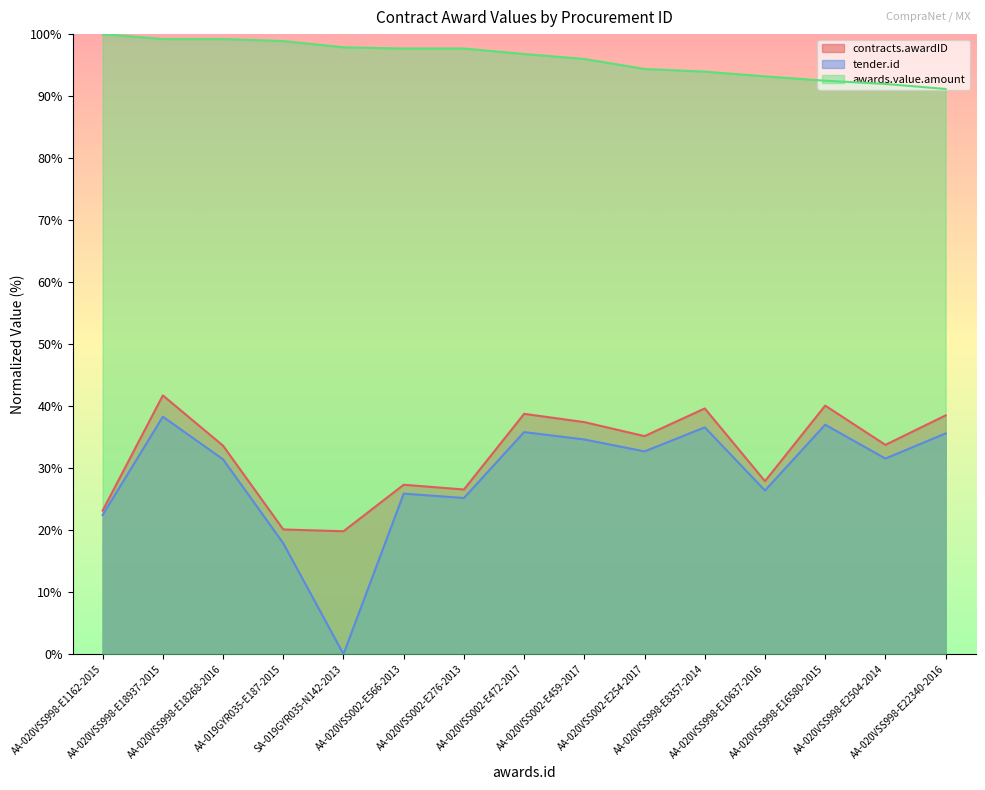

Between AA-020VSS998-E2504-2014 and AA-019GYR035-E187-2015, which is larger?

AA-020VSS998-E2504-2014